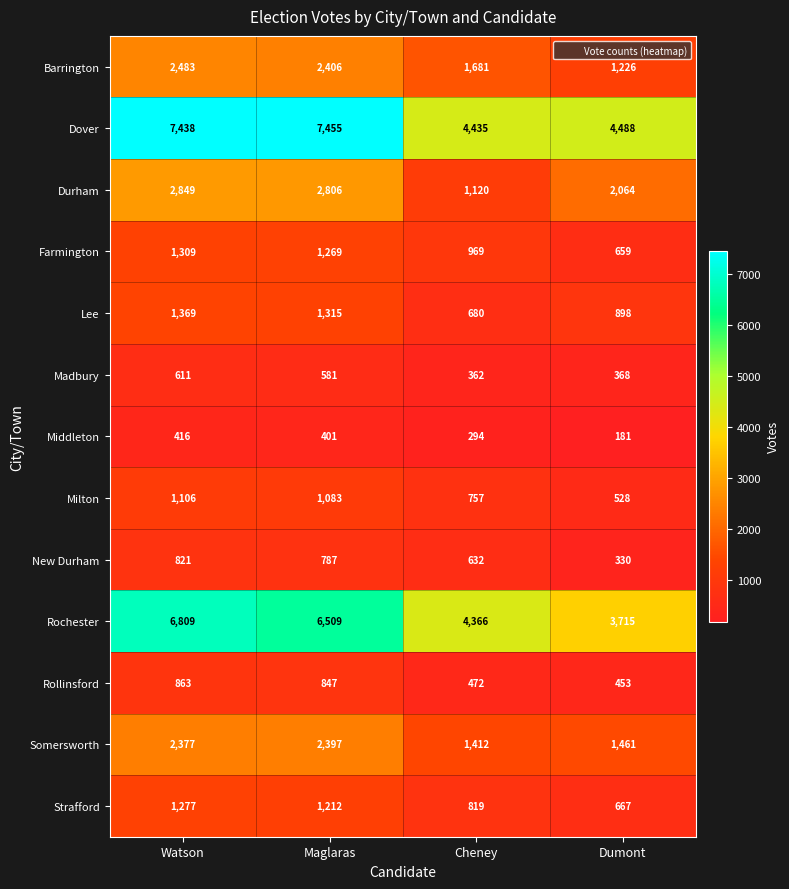

At Cheney, list the series in order from largest to smallest.

Dover, Rochester, Barrington, Somersworth, Durham, Farmington, Strafford, Milton, Lee, New Durham, Rollinsford, Madbury, Middleton